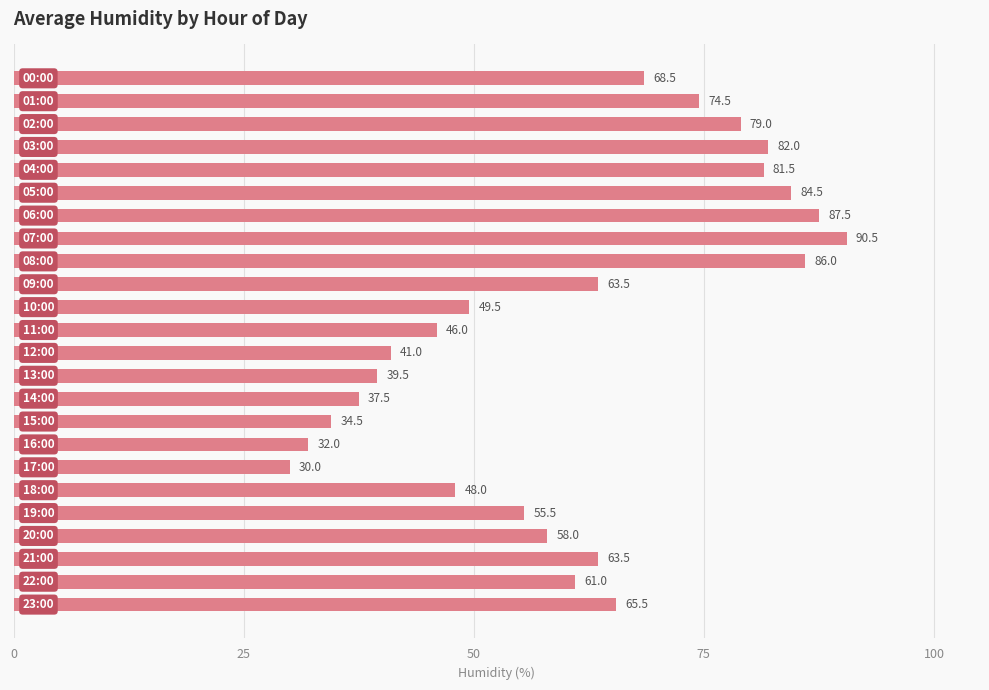

What is the difference between the maximum and second lowest values?

58.5